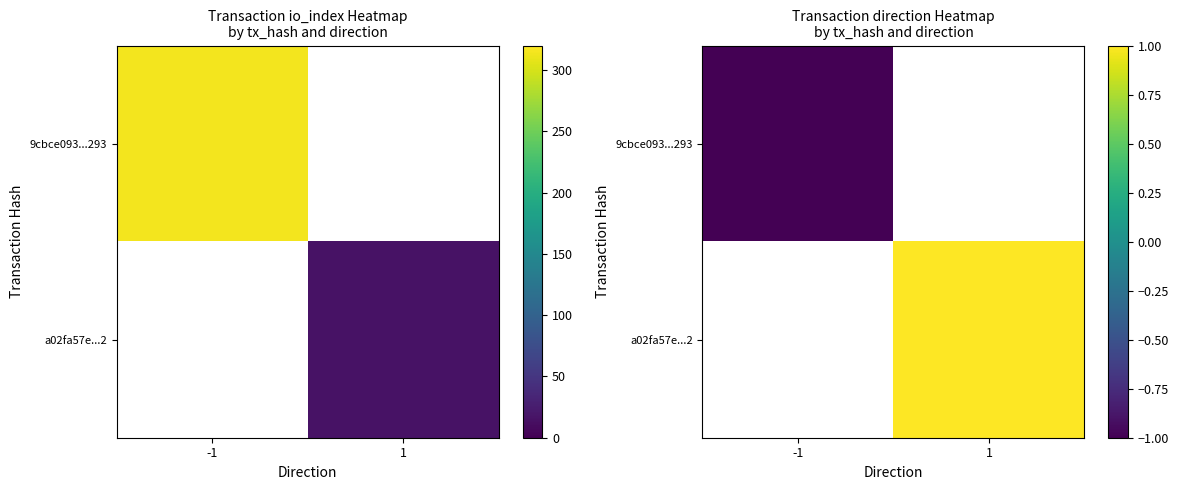

Is the value of a02fa57e...2 at 1 greater than the value of 9cbce093...293 at -1?

Yes